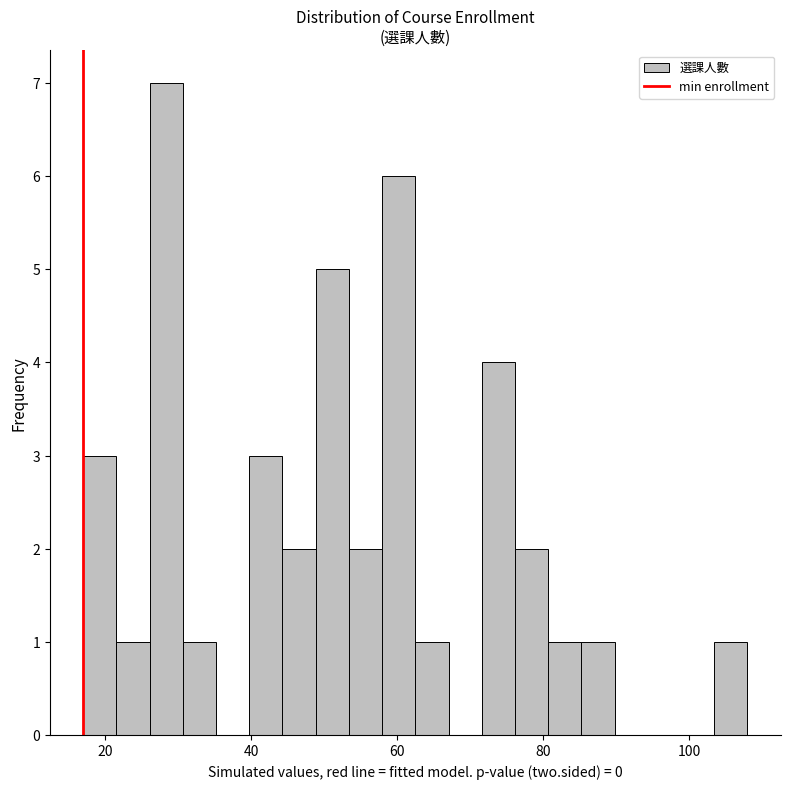

Around what value on the x-axis is the tallest bar? Give the approximate position of its centre, as read against the axis.

28